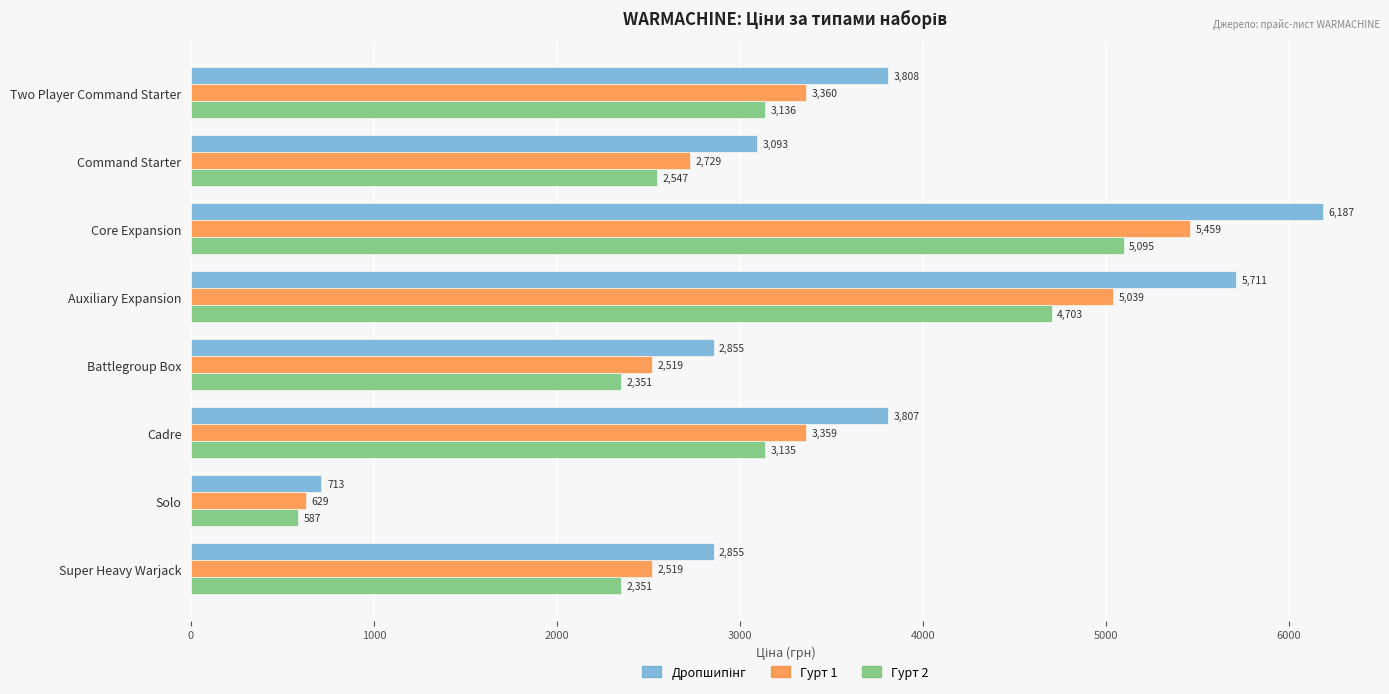

The Гурт 1 series shows 381.9 at Solo. True or false?

False